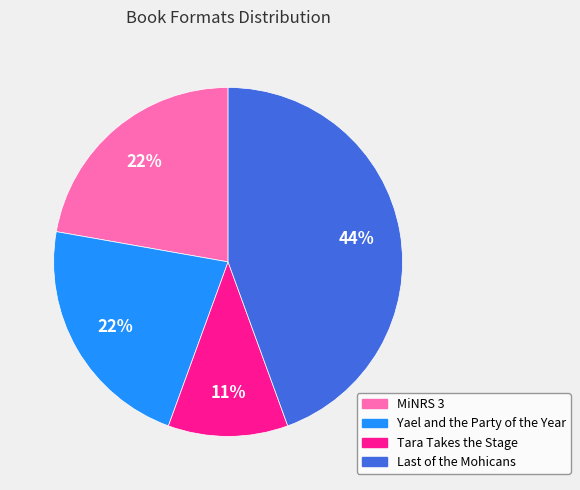

Count the number of slices in the pie.

4